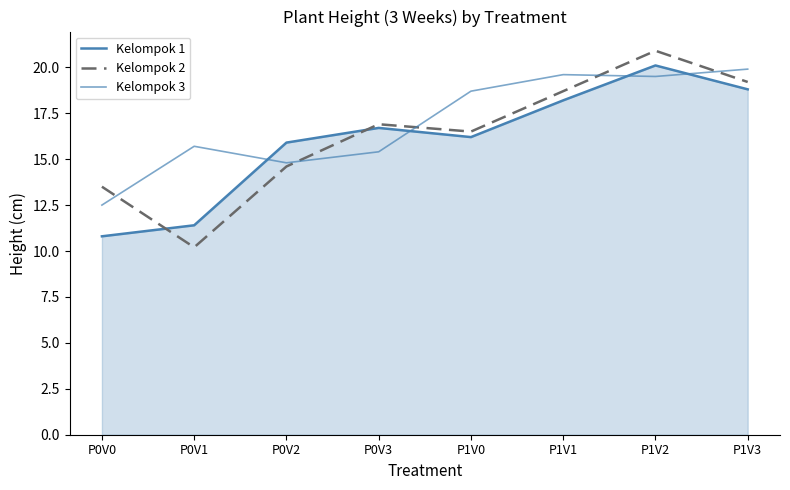

At how many categories does at least one series exceed 16?

5